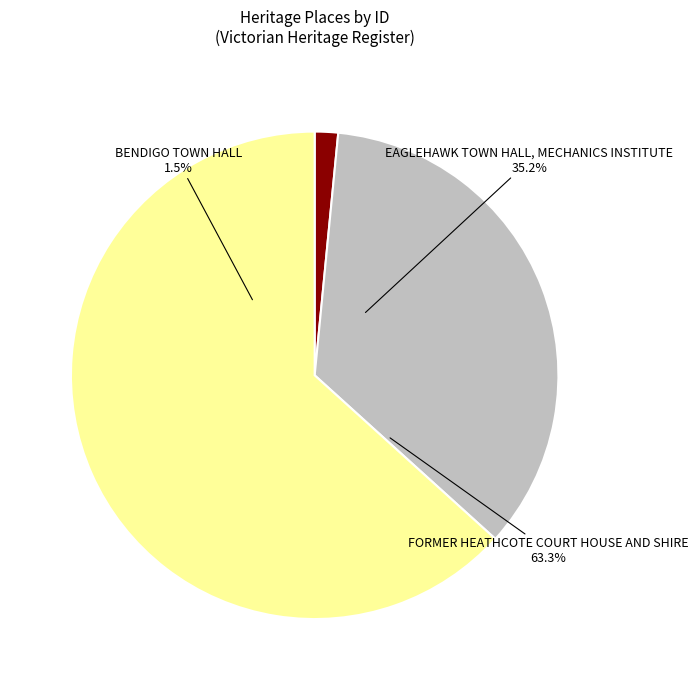

Rank the categories by value from lowest to highest.

BENDIGO TOWN HALL, EAGLEHAWK TOWN HALL, MECHANICS INSTITUTE, FORMER HEATHCOTE COURT HOUSE AND SHIRE